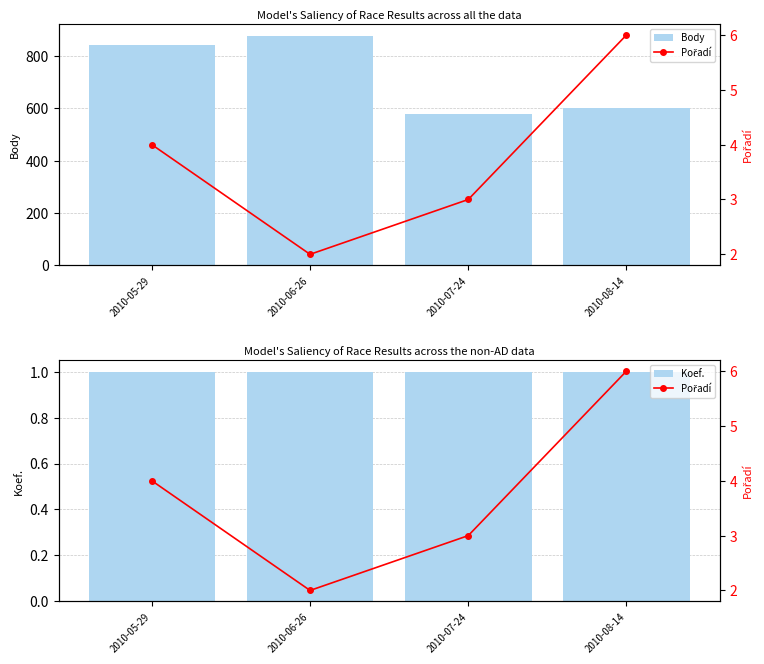

True or false: Koef. has a value of 1 at 2010-06-26.

True